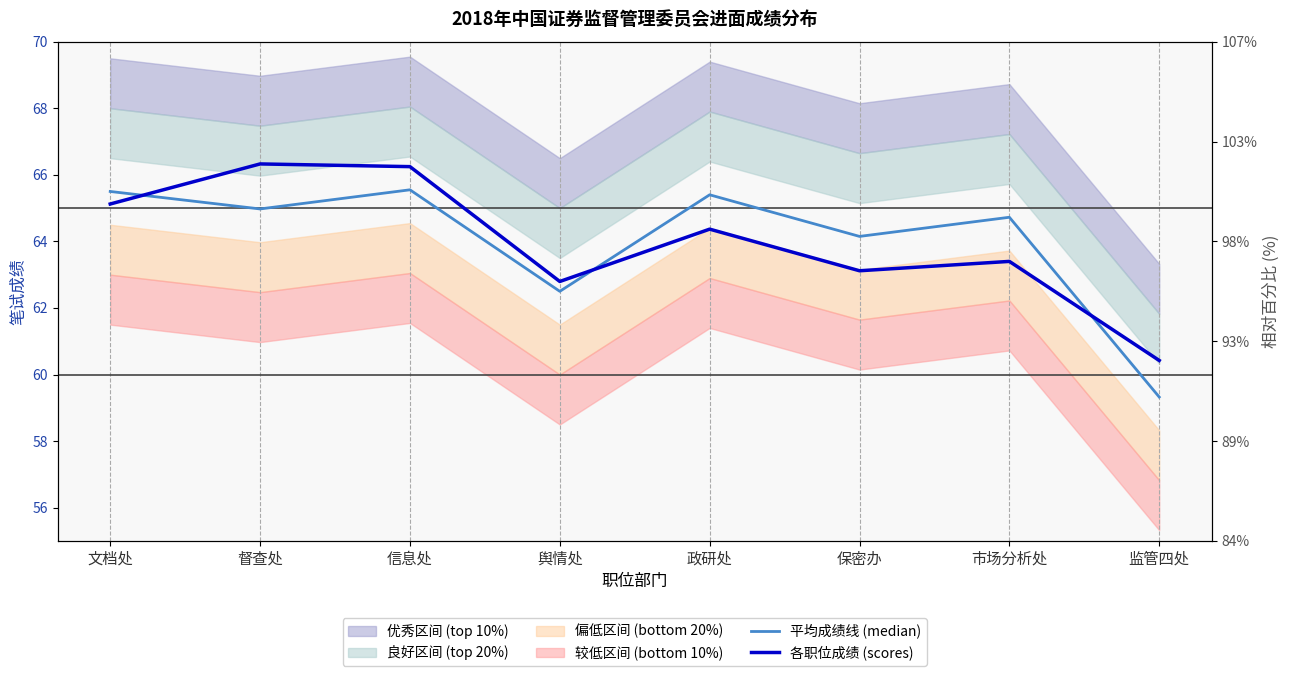

Which series changed the most between 舆情处 and 政研处?

平均成绩线 (median)